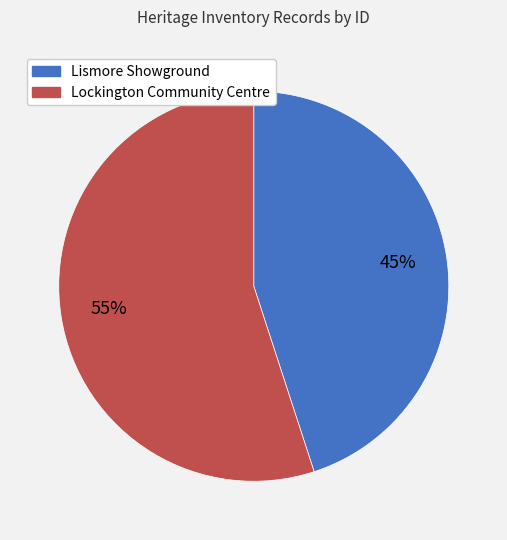

To the nearest percent, what is the difference between the largest and smallest slice percentages?

10%